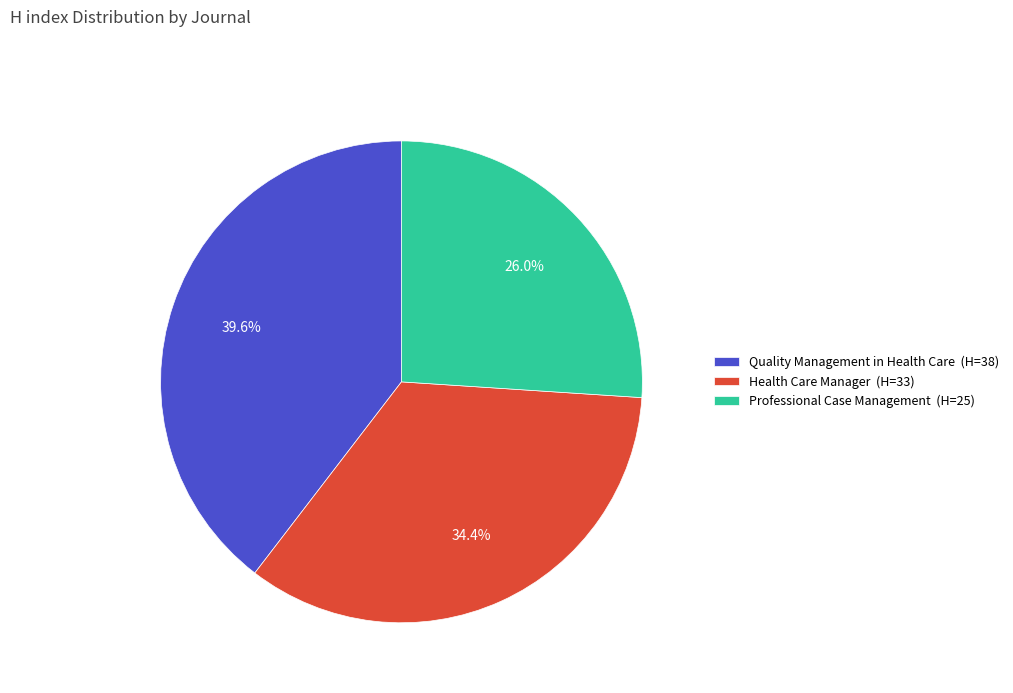

To the nearest percent, what is the difference between the largest and smallest slice percentages?

14%